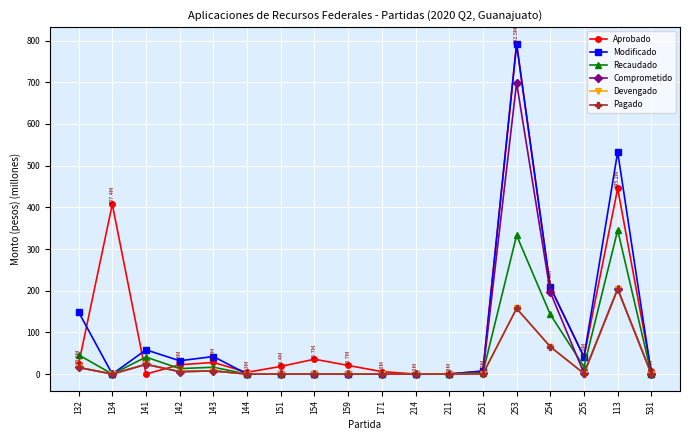

How many data points in Recaudado are less than 3?

9